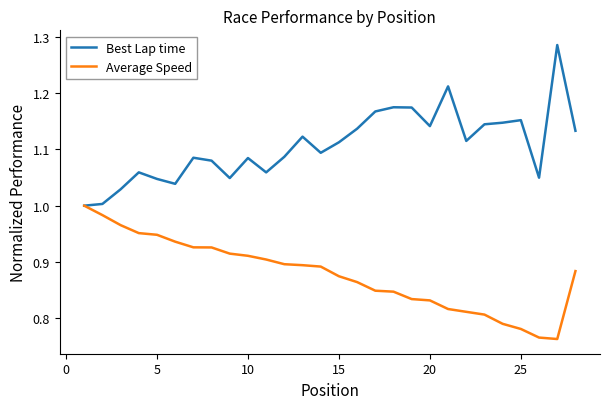

List the series in order of their peak value, lowest first.

Average Speed, Best Lap time